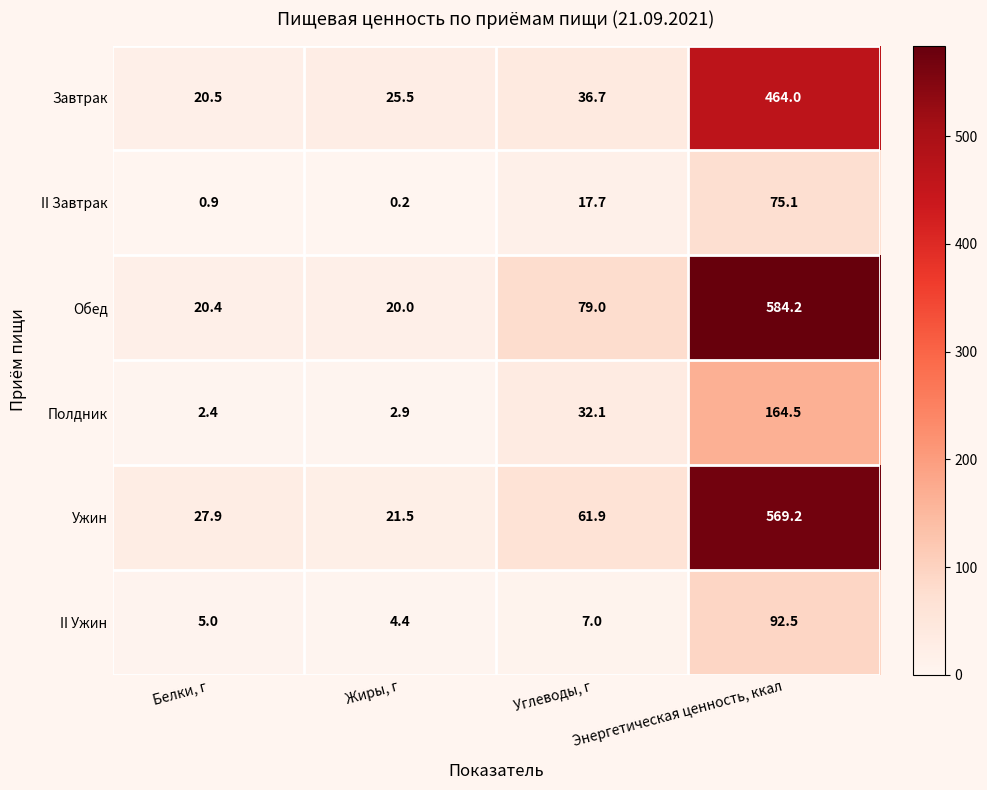

What is the difference between the highest and lowest values at Белки, г?

27.0